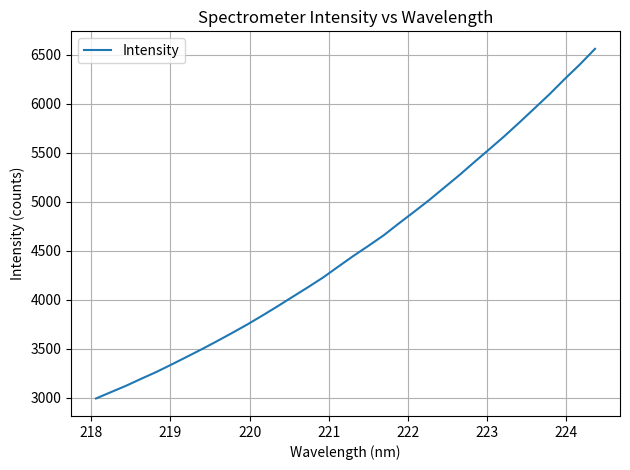

What is the minimum value shown in the chart?

2991.3